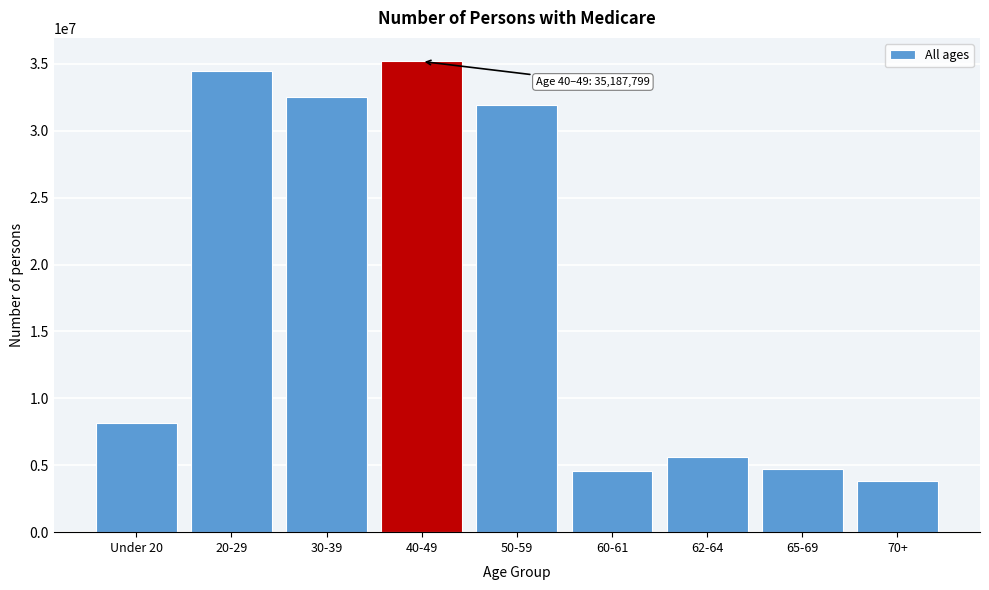

Reading left to right, what are all the values shown in this chart?

8143807	34502441	32538890	35187799	31911363	4572760	5631321	4744898	3788720